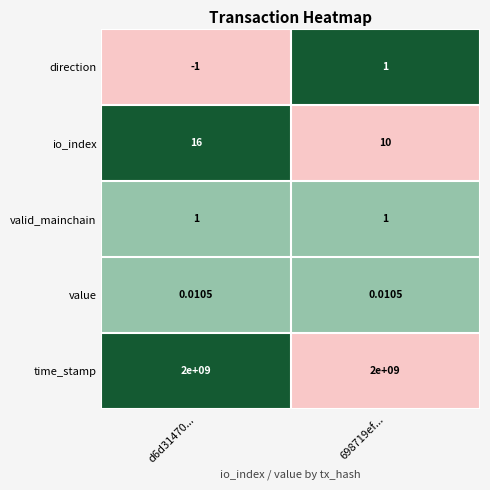

Which series has the largest range (max minus min)?

io_index